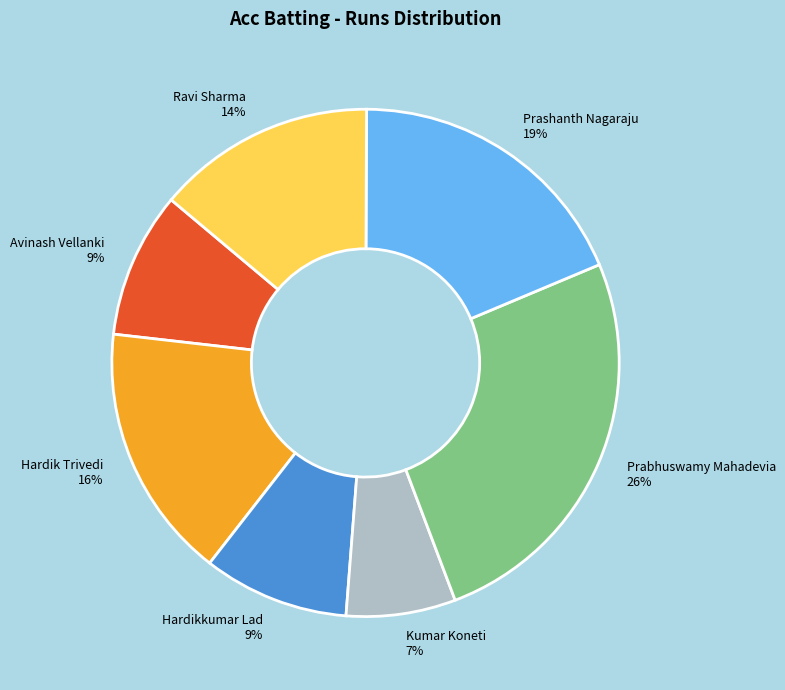

To the nearest percent, what is the average slice percentage?

14%